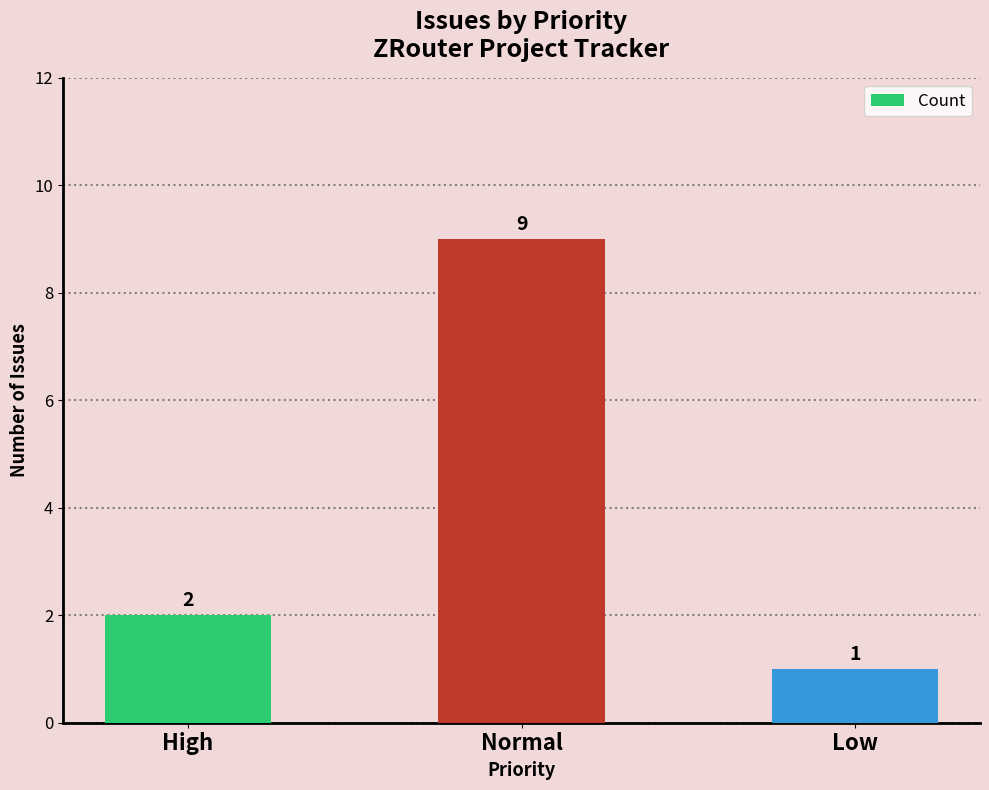

The value at Normal is 14. True or false?

False